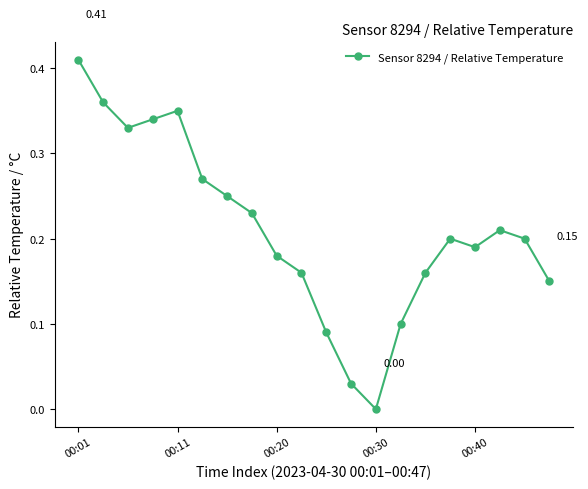

How many points are lower than both their immediate neighbors (excluding endpoints)?

3